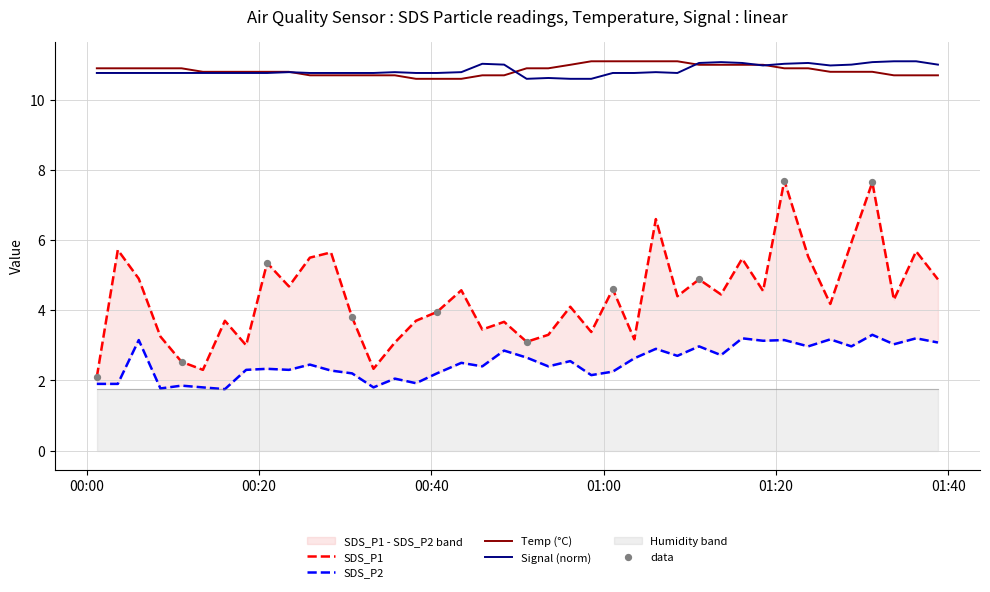

Which series has the widest spread of Y values?

SDS_P1